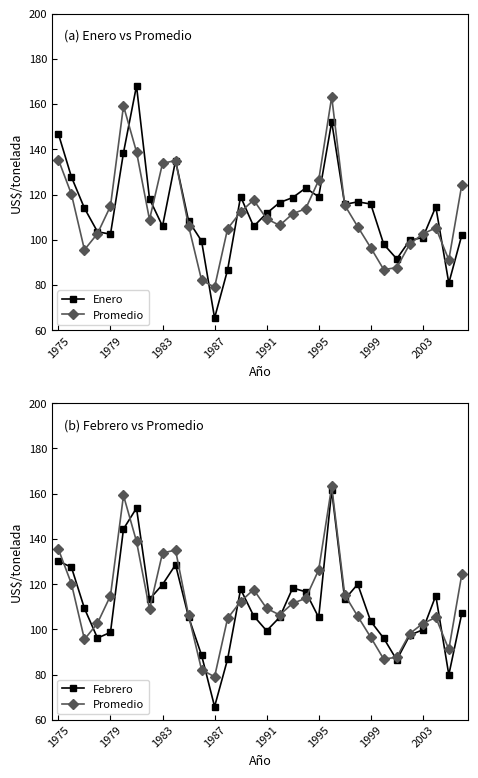

Which series has the largest total across all categories?

Enero